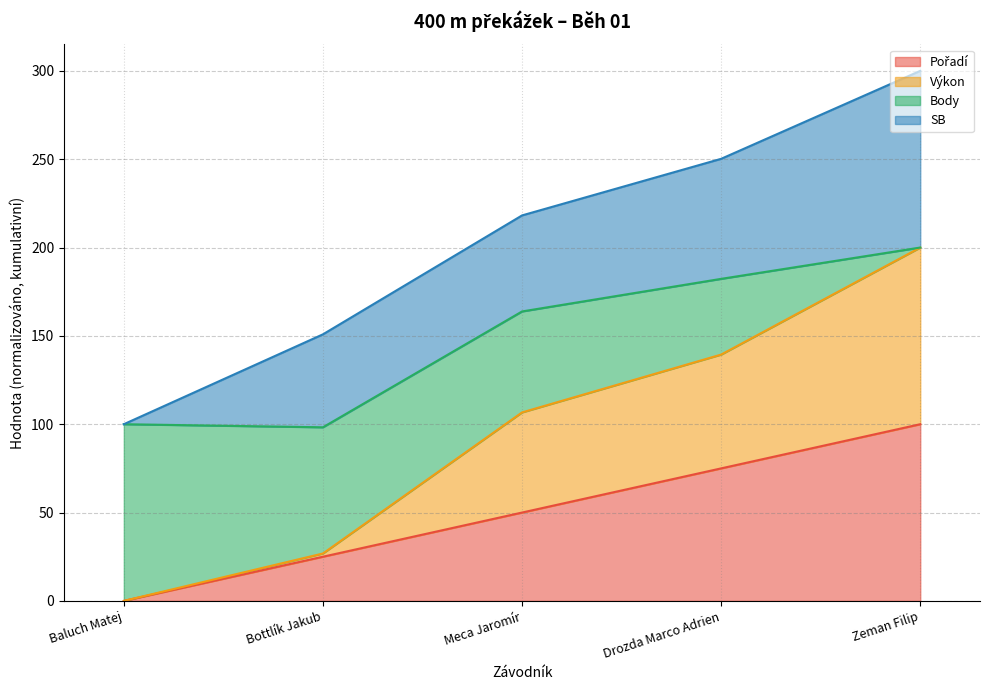

At which category is the sum across all series the highest?

Zeman Filip